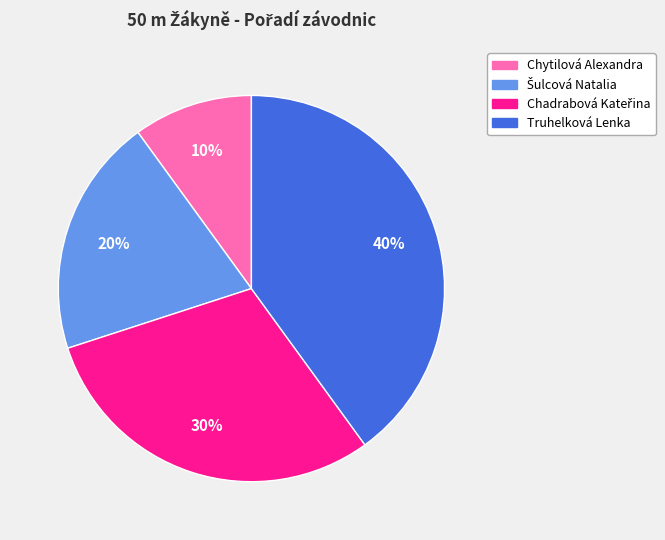

Is there any slice that represents more than half of the pie?

No